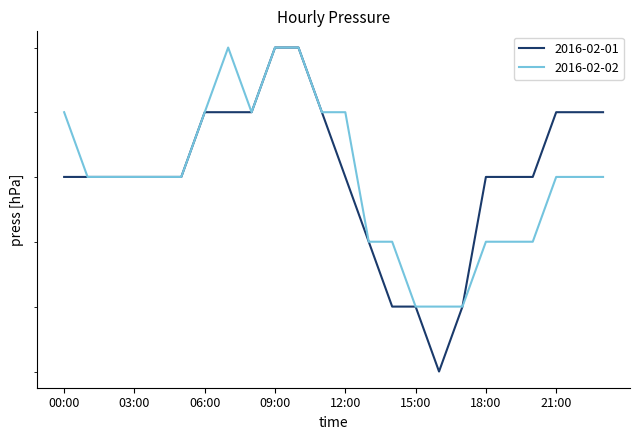

What is the label of the 19th point from the right?

05:00